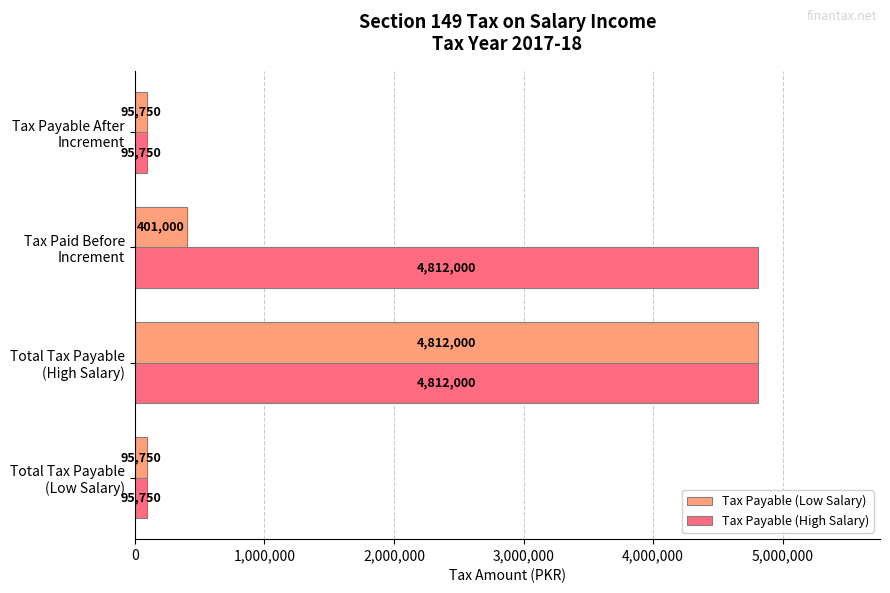

Rank the series by their average value, from lowest to highest.

Tax Payable (Low Salary), Tax Payable (High Salary)